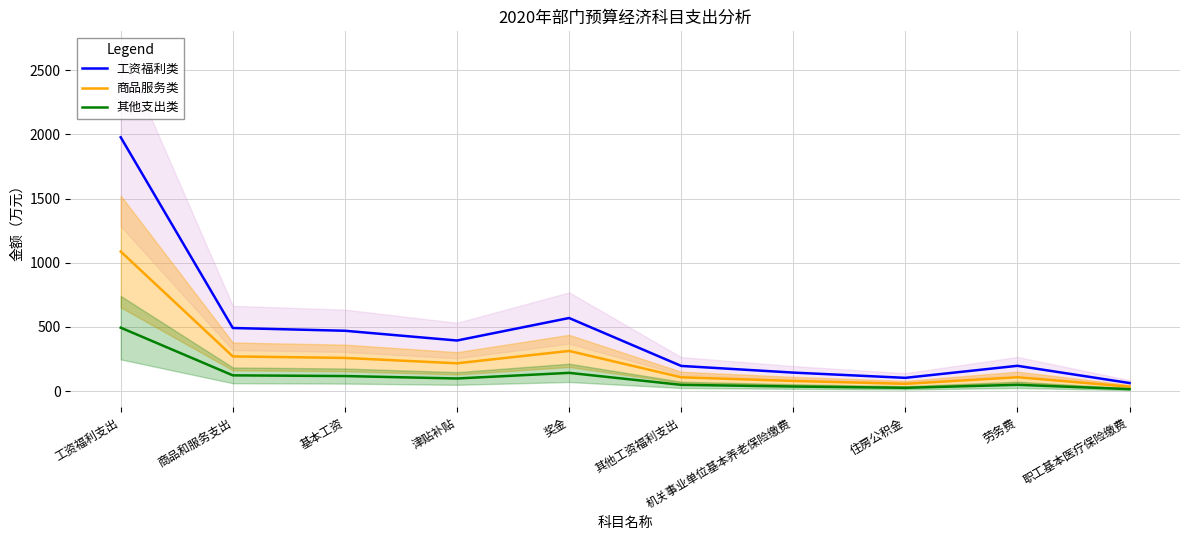

What is the sum of the 工资福利类 values at 工资福利支出 and 其他工资福利支出?

2174.5